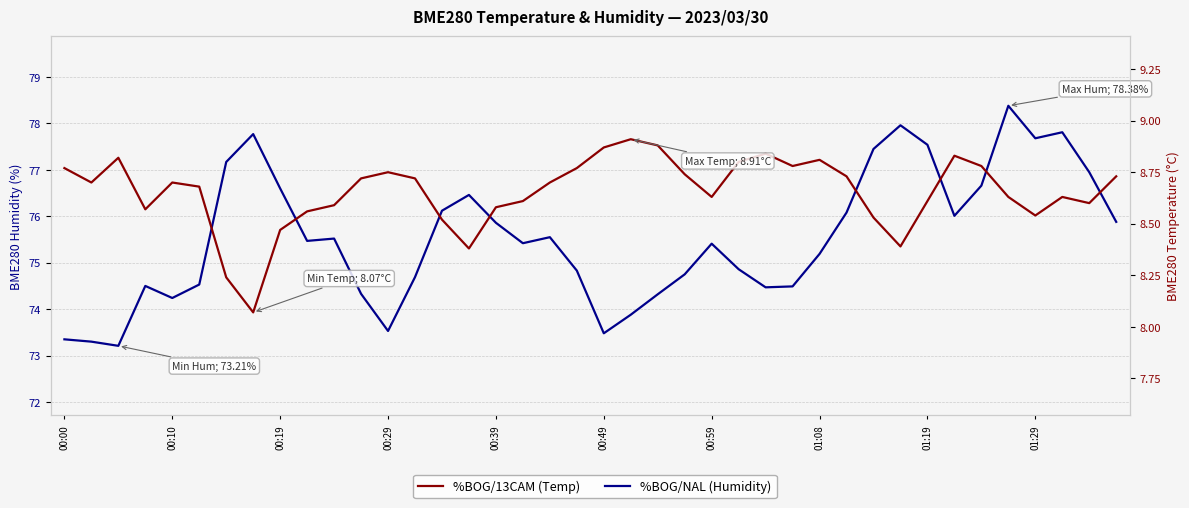

True or false: %BOG/NAL (Humidity) and %BOG/13CAM (Temp) intersect in this chart.

False